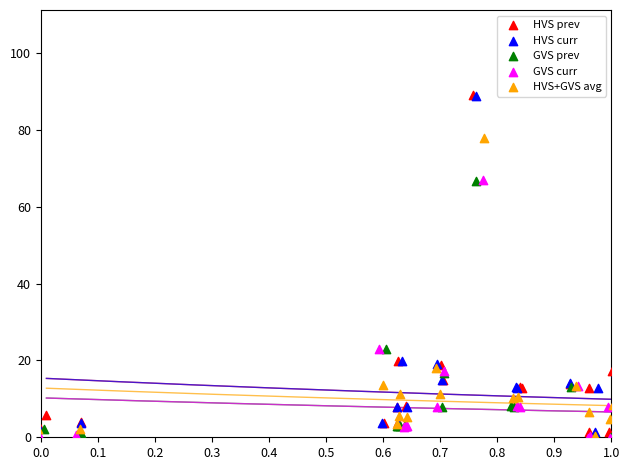

Which series has the widest spread of Y values?

HVS prev